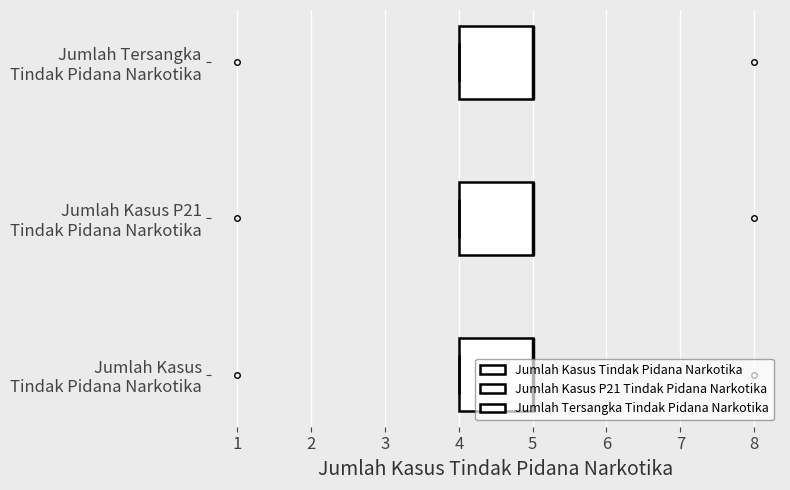

What is the minimum value for Jumlah Kasus Tindak Pidana Narkotika?

1